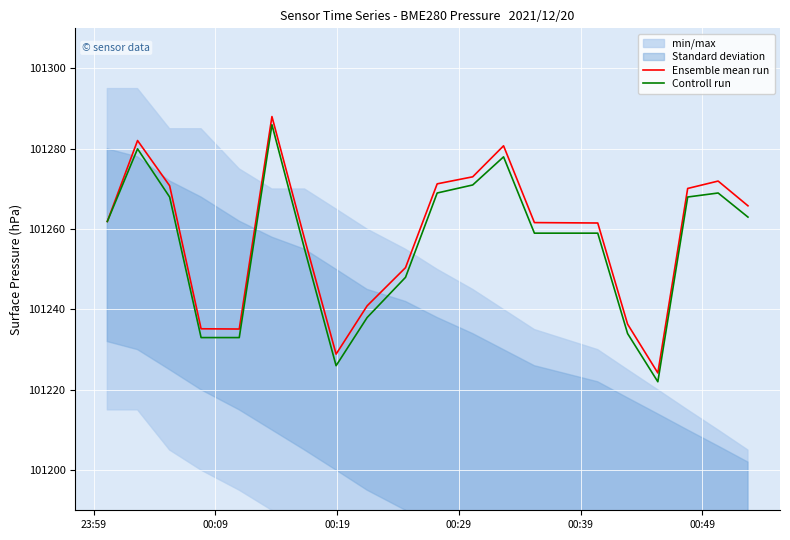

Reading right to left, list all the values displayed in this chart.

Ensemble mean run: 101265.8	101272.0	101270.1	101224.2	101236.3	101261.5	101261.6	101280.8	101273.0	101271.3	101250.4	101240.9	101228.9	101257.5	101288.0	101235.1	101235.2	101270.8	101282.1	101261.9
Controll run: 101263.0	101269.0	101268.0	101222.0	101234.0	101259.0	101259.0	101278.0	101271.0	101269.0	101248.0	101238.0	101226.0	101255.0	101286.0	101233.0	101233.0	101268.0	101280.0	101261.9